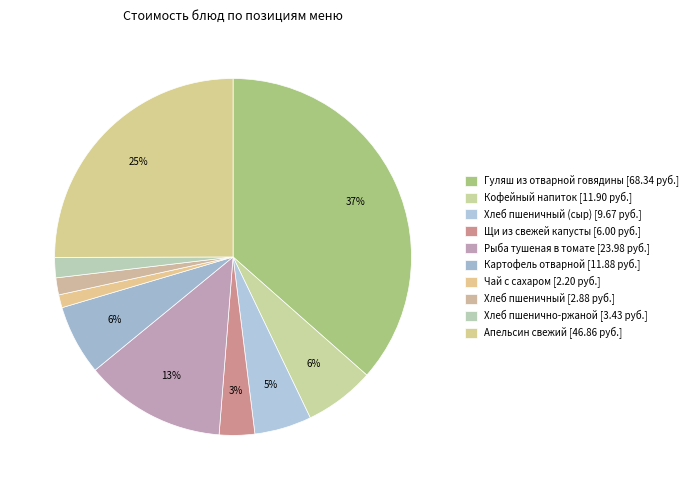

Count the number of slices in the pie.

10